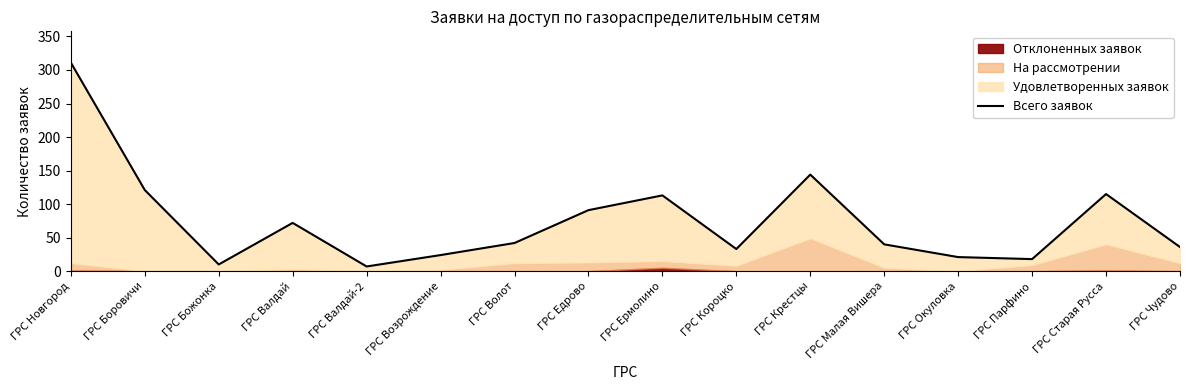

How many lines are shown in the chart?

1